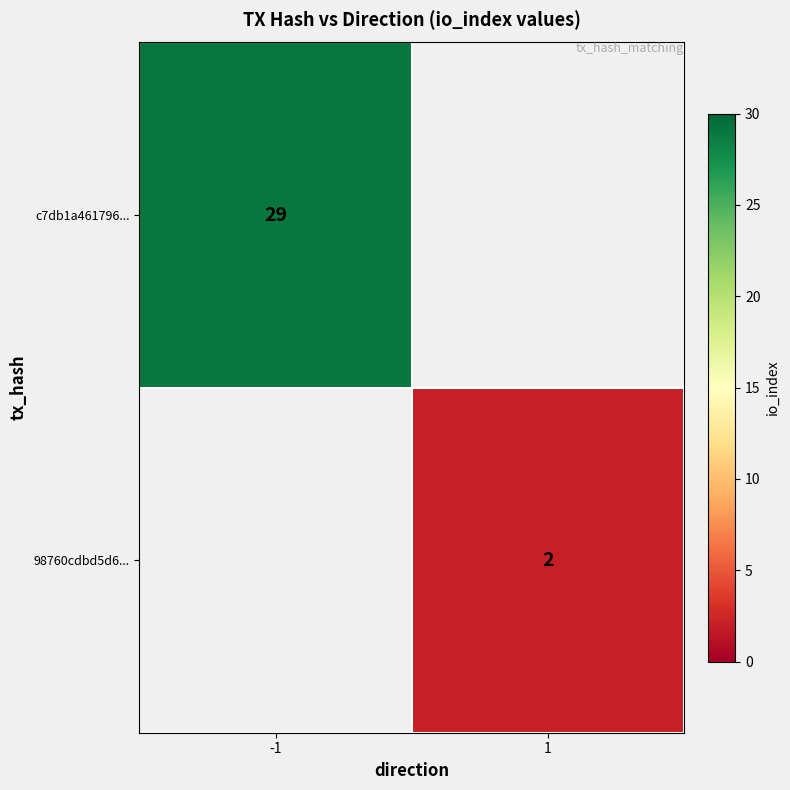

Is it true that 98760cdbd5d6... equals 3 at 1?

False